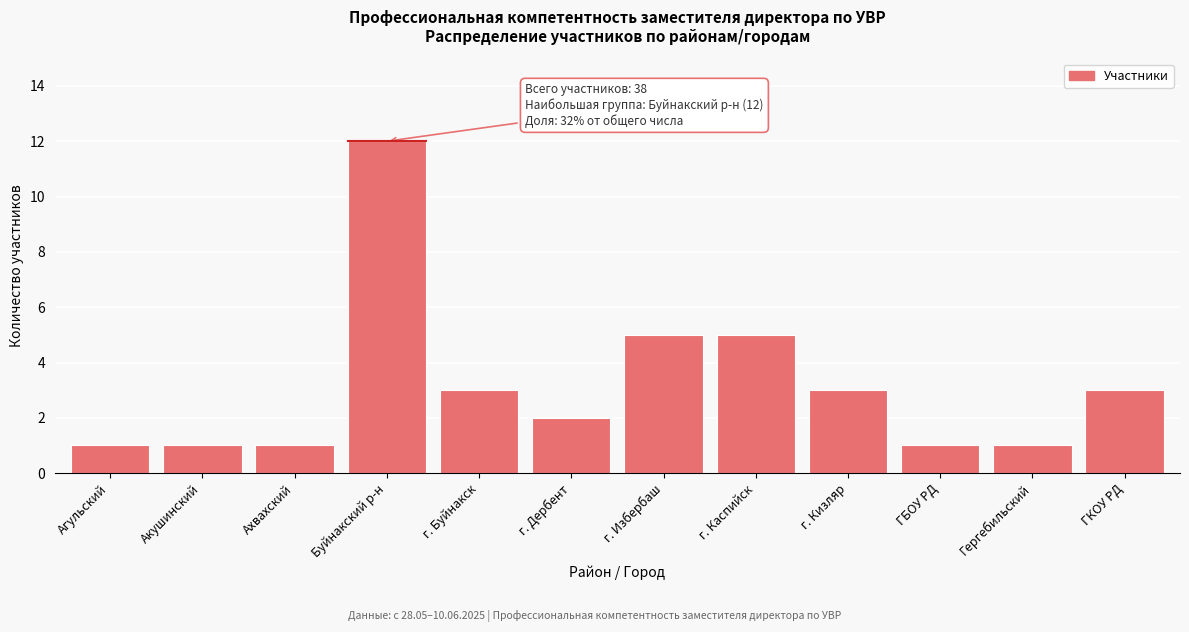

Reading left to right, transcribe all the data shown in this chart.

1	1	1	12	3	2	5	5	3	1	1	3